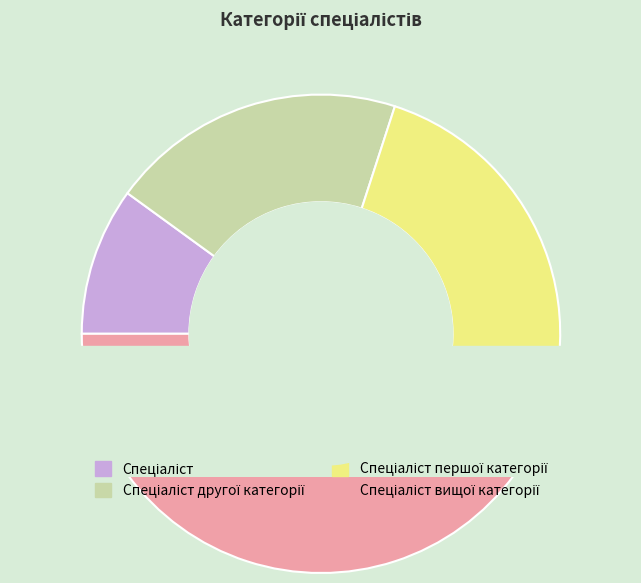

The Спеціаліст першої категорії slice represents 43% of the pie. True or false?

False